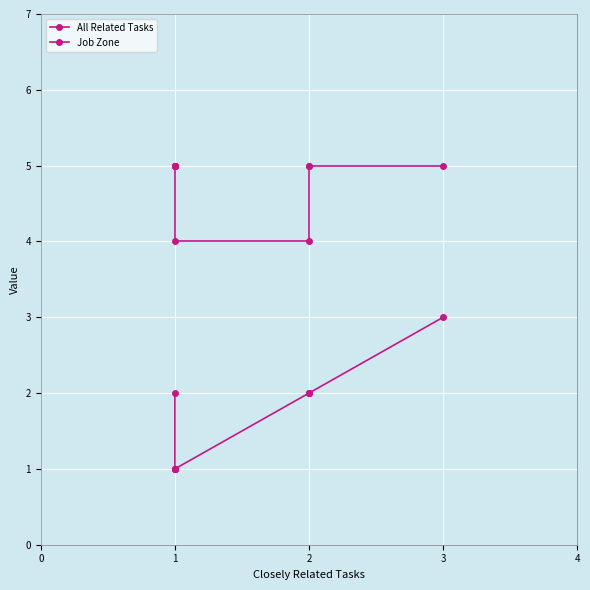

How many All Related Tasks values are between 1 and 2?

9